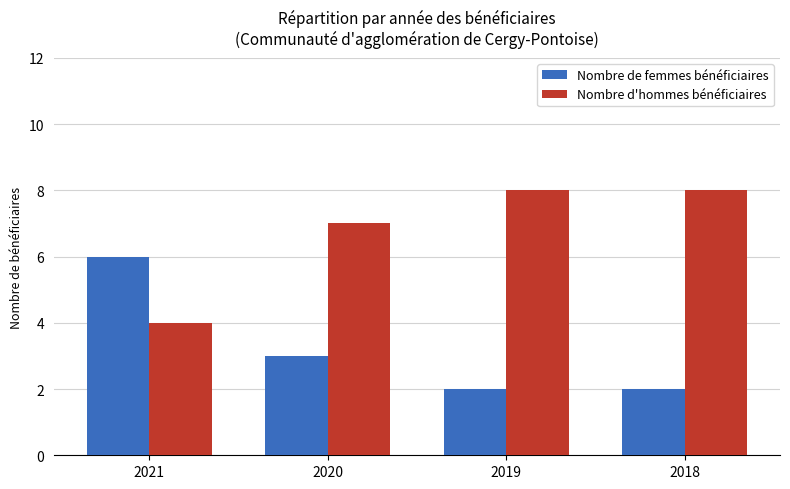

What is the value of the Nombre de femmes bénéficiaires bar at the 1st from the left?

6